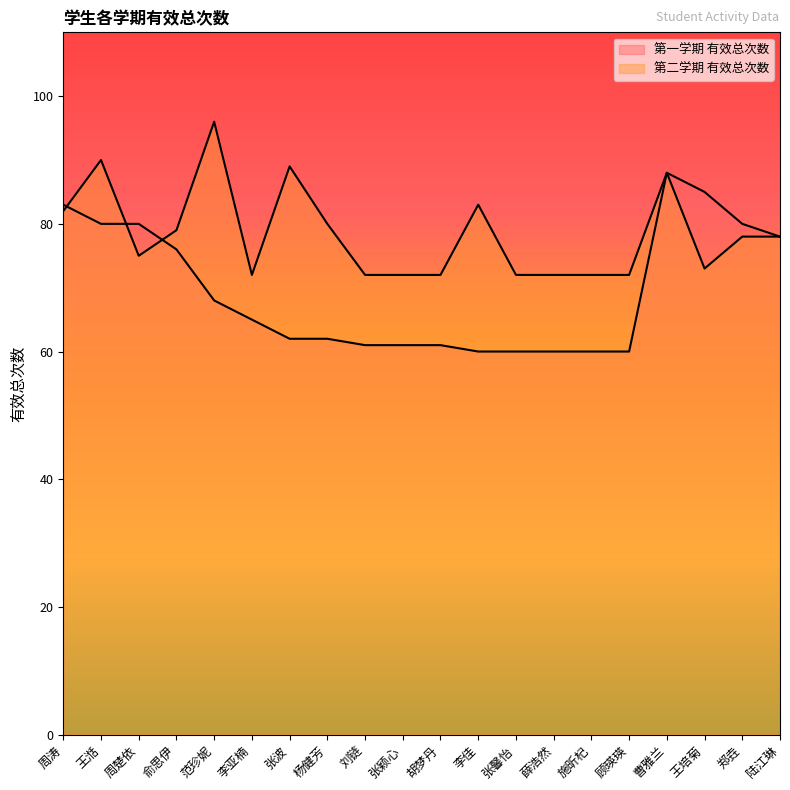

How many interior local valleys does the 第二学期 有效总次数 series have?

3